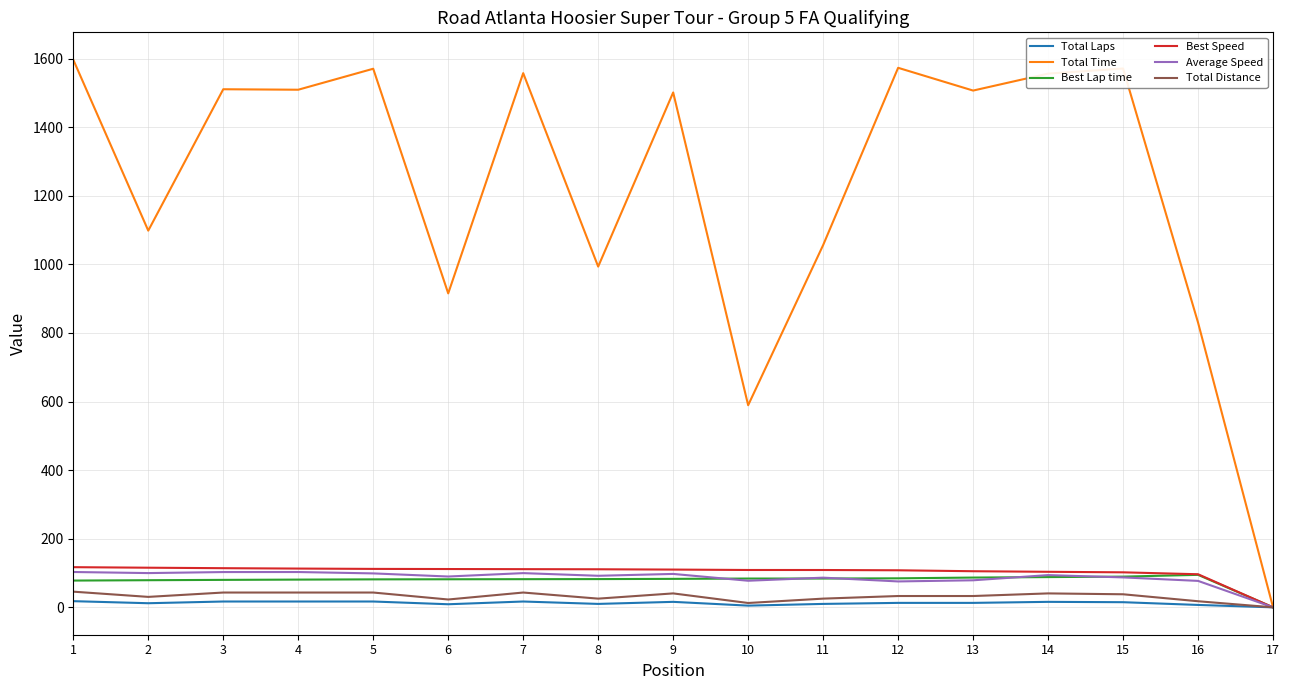

Which series changed the most between 10 and 13?

Total Time